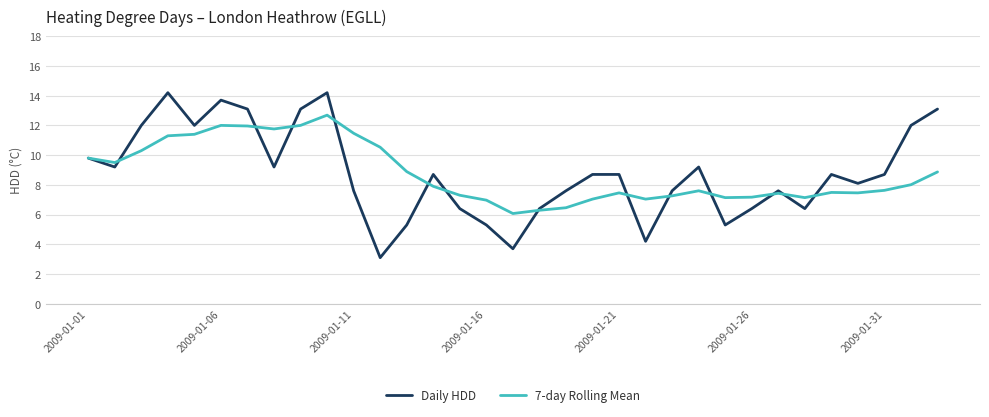

Which series has the largest range (max minus min)?

Daily HDD